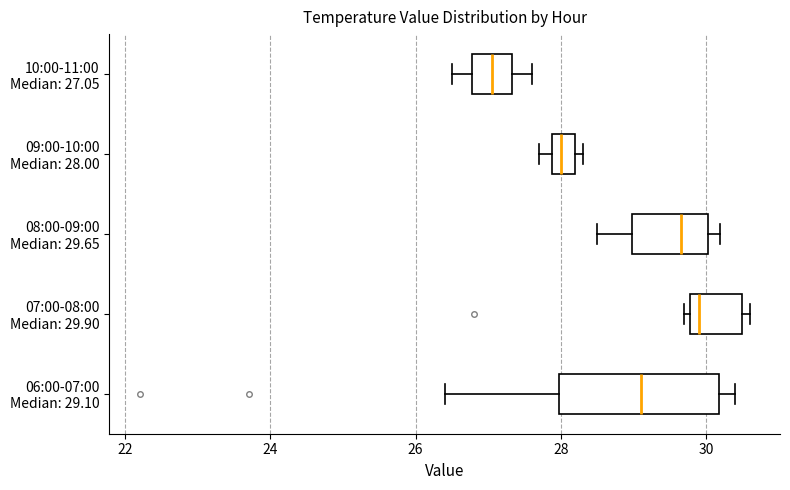

Reading bottom to top, read every box against the x-axis: the position of its median line, the range the box covers, and the ends of its whiskers. The values are not printed on the chart, so give them approximately, as read against the axis.

06:00-07:00 Median: 29.10: median 29.2, box 28.0 to 30.2, whiskers 26.4 to 30.4
07:00-08:00 Median: 29.90: median 30.0, box 29.8 to 30.6, whiskers 29.8 (just left of the box's left edge) to 30.6 (just right of the box's right edge)
08:00-09:00 Median: 29.65: median 29.6, box 29.0 to 30.0, whiskers 28.6 to 30.2
09:00-10:00 Median: 28.00: median 28.0, box 27.8 to 28.2, whiskers 27.8 (left of the box's left edge) to 28.4
10:00-11:00 Median: 27.05: median 27.0, box 26.8 to 27.4, whiskers 26.6 to 27.6